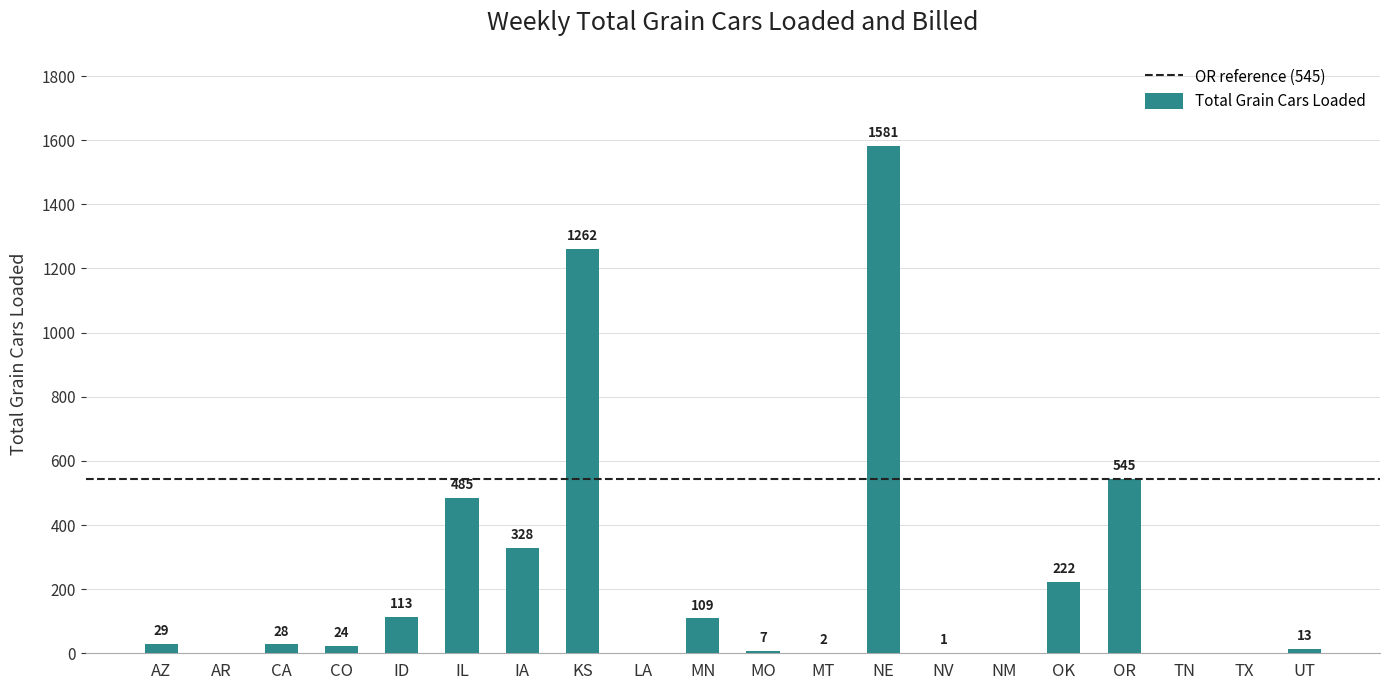

What is the change in value from NV to OR?

+544